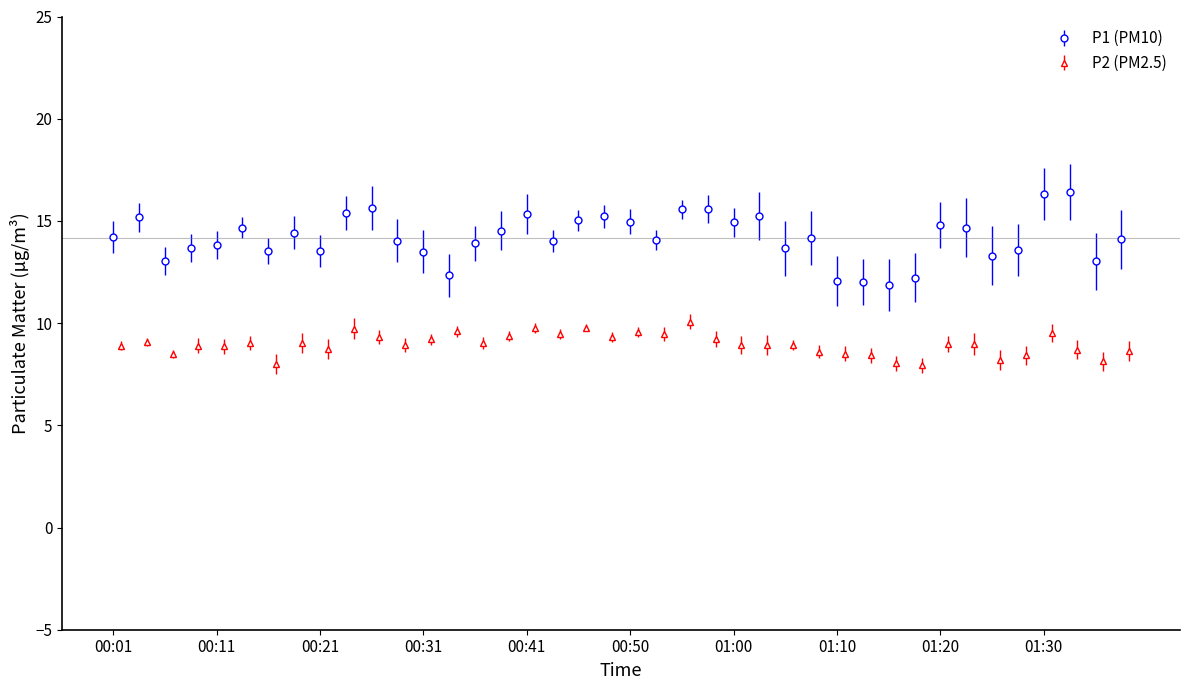

True or false: P1 (PM10) has more than 0 interior local peaks.

True